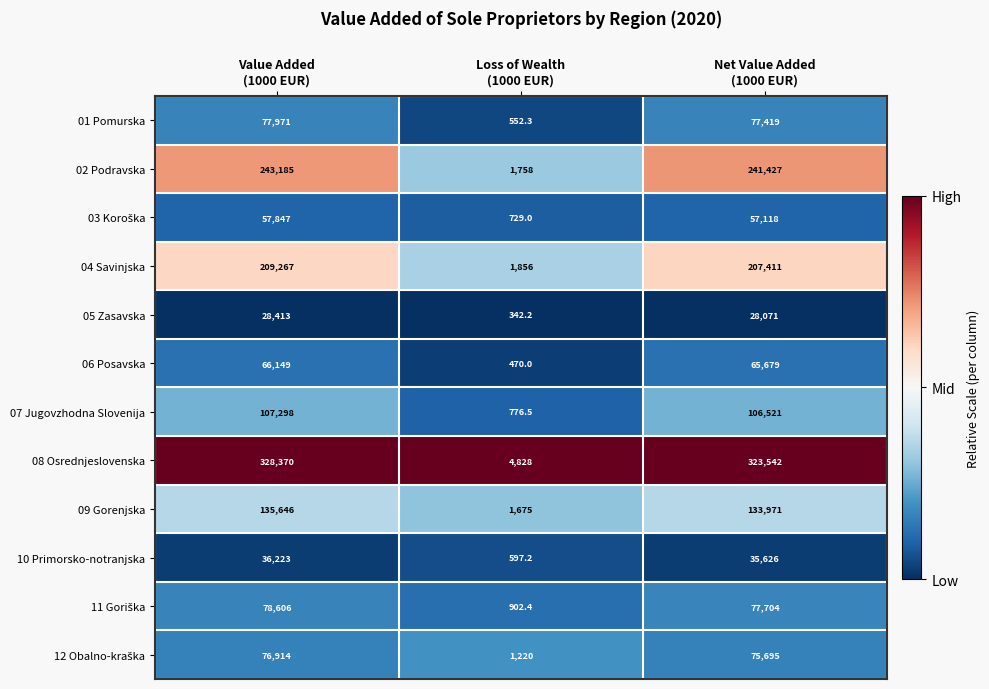

What is the maximum value shown in the chart?

328370.0